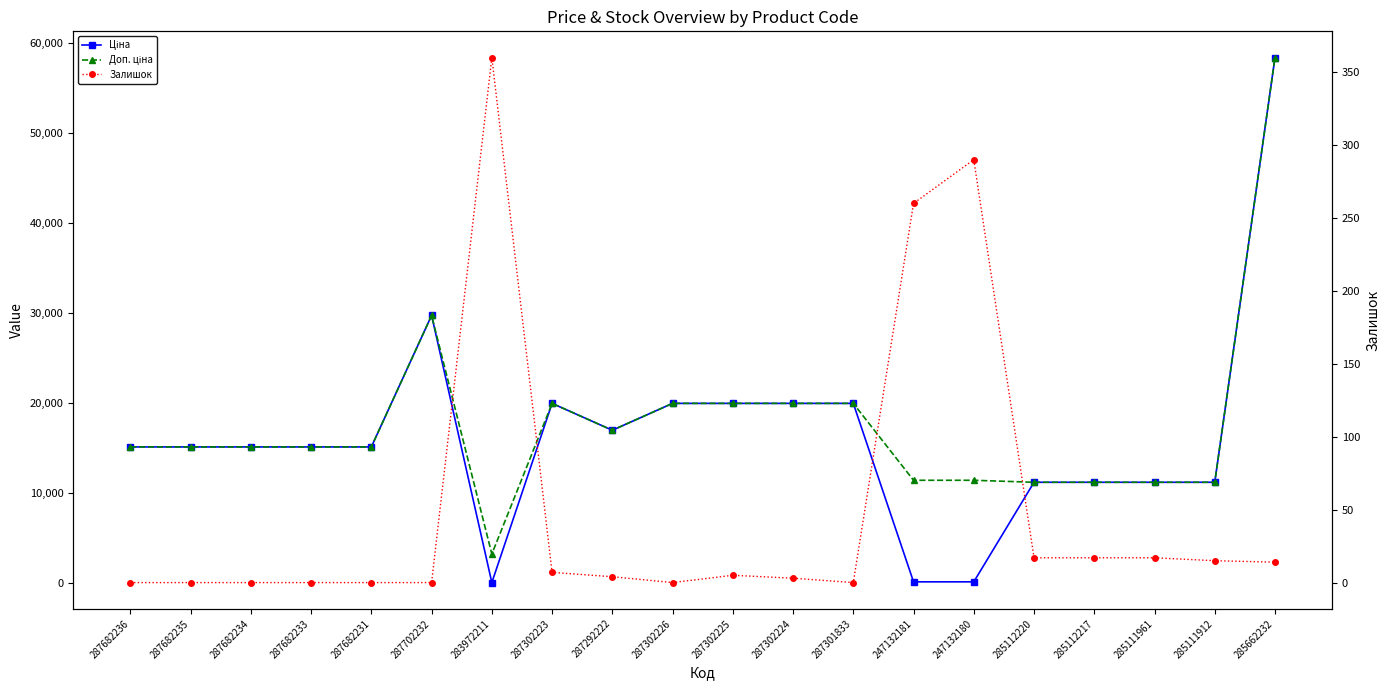

What is the average value of the Залишок series?

50.5